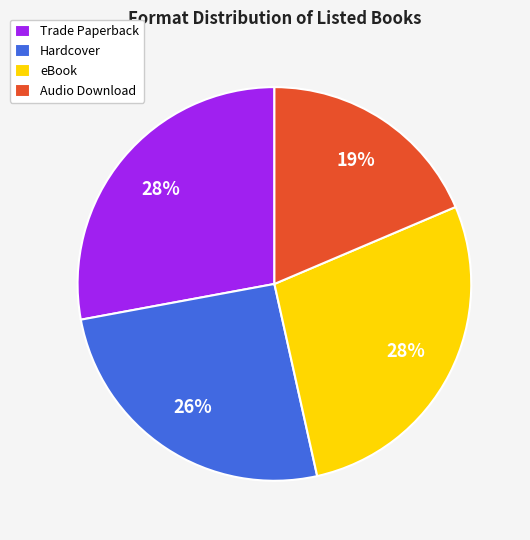

To the nearest percent, what is the average slice percentage?

25%